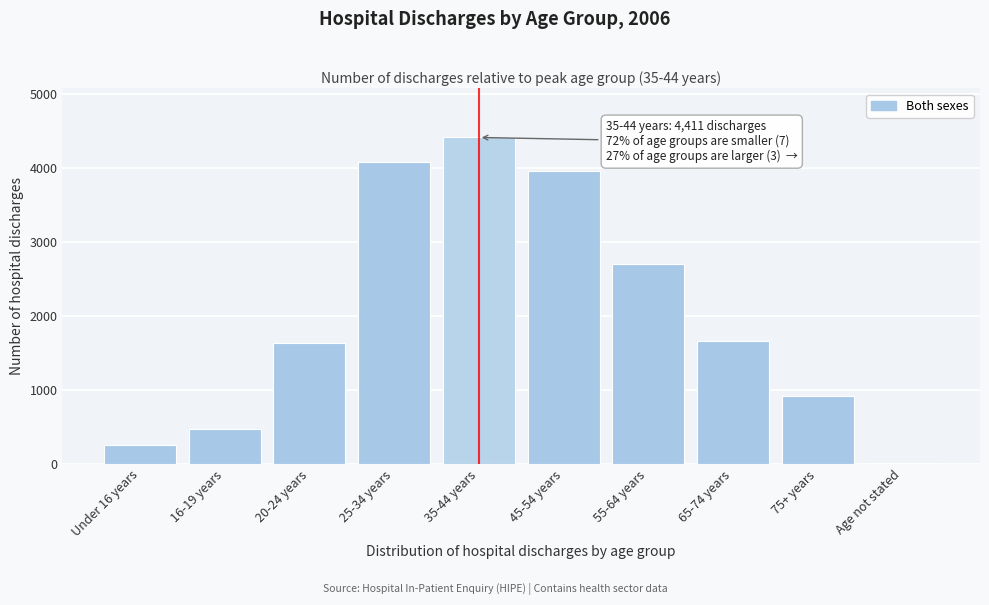

Reading right to left, what are all the values shown in this chart?

Age not stated=9	75+ years=914	65-74 years=1663	55-64 years=2700	45-54 years=3960	35-44 years=4411	25-34 years=4082	20-24 years=1633	16-19 years=472	Under 16 years=254